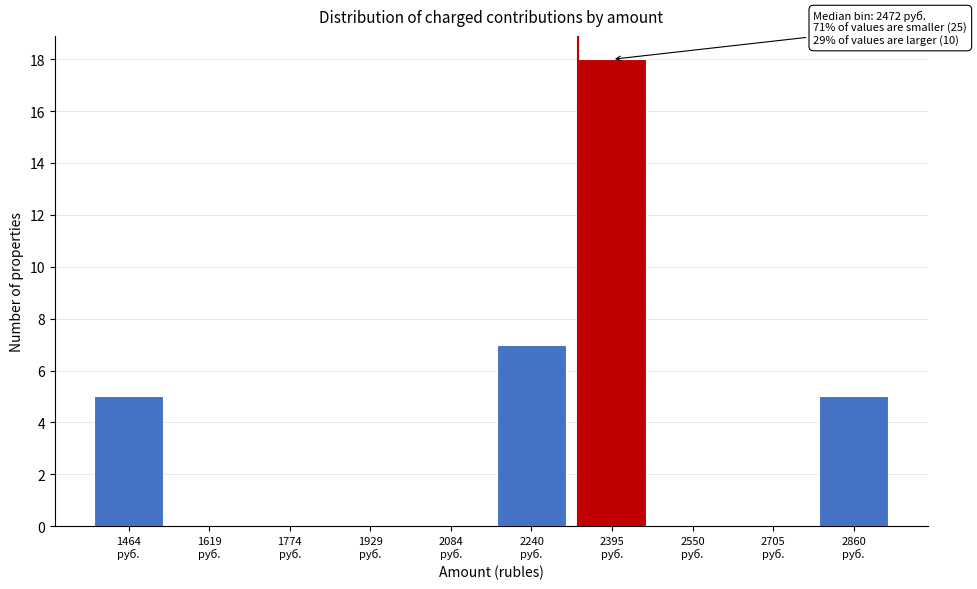

What is the maximum value shown in the chart?

18